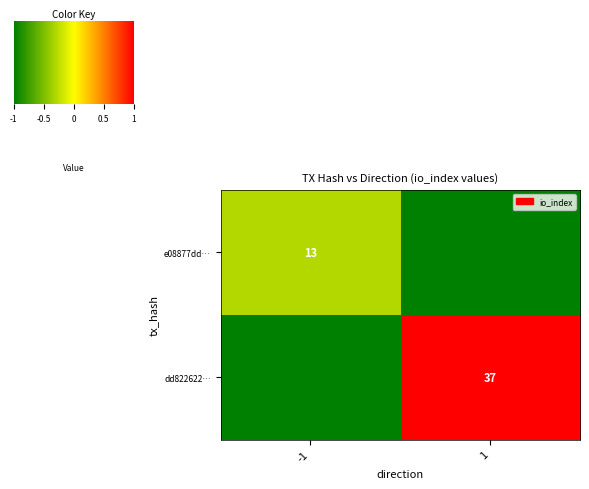

The value of e08877dd… at -1 is 22. True or false?

False